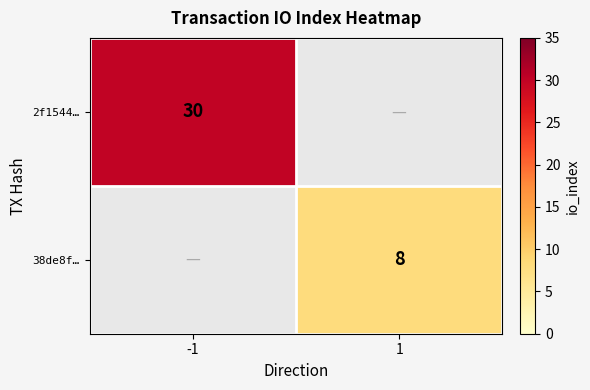

Is it true that 2f1544… equals 6 at -1?

False